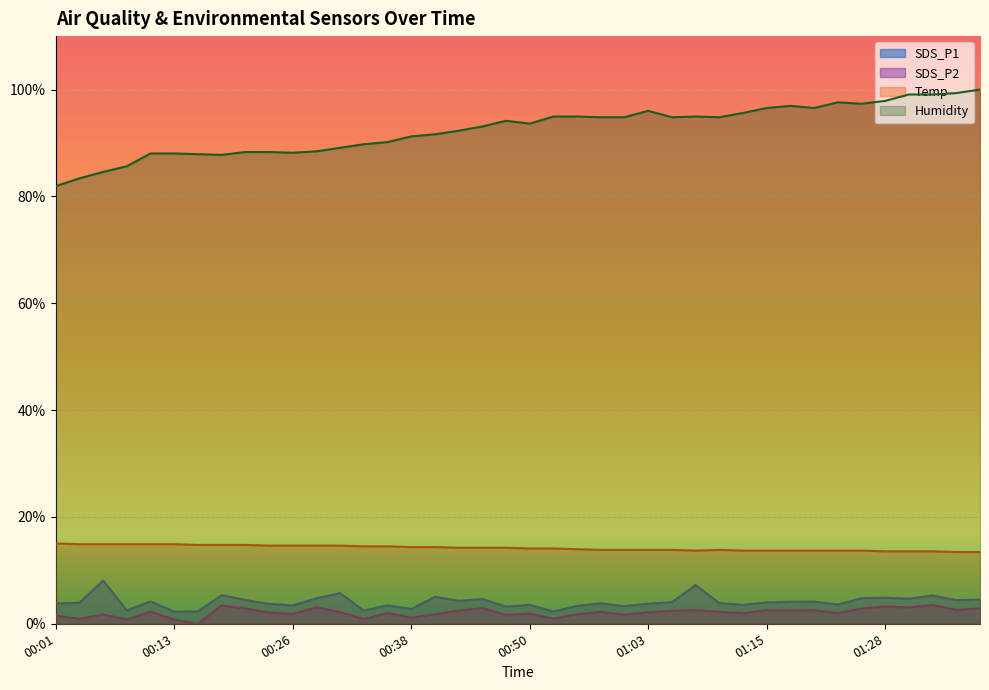

What is the label of the 18th point from the left?

00:43